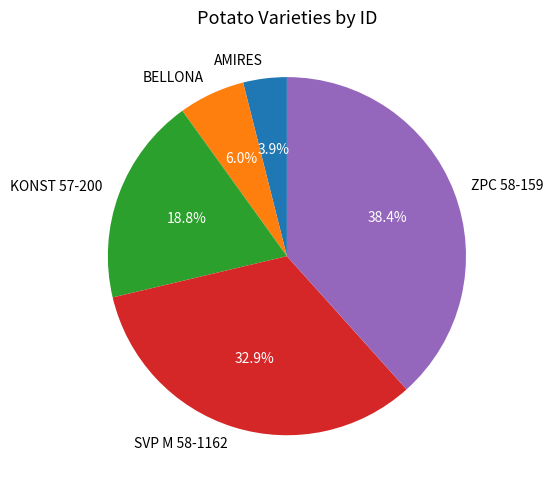

Combined, do BELLONA and SVP M 58-1162 account for over 50%?

No